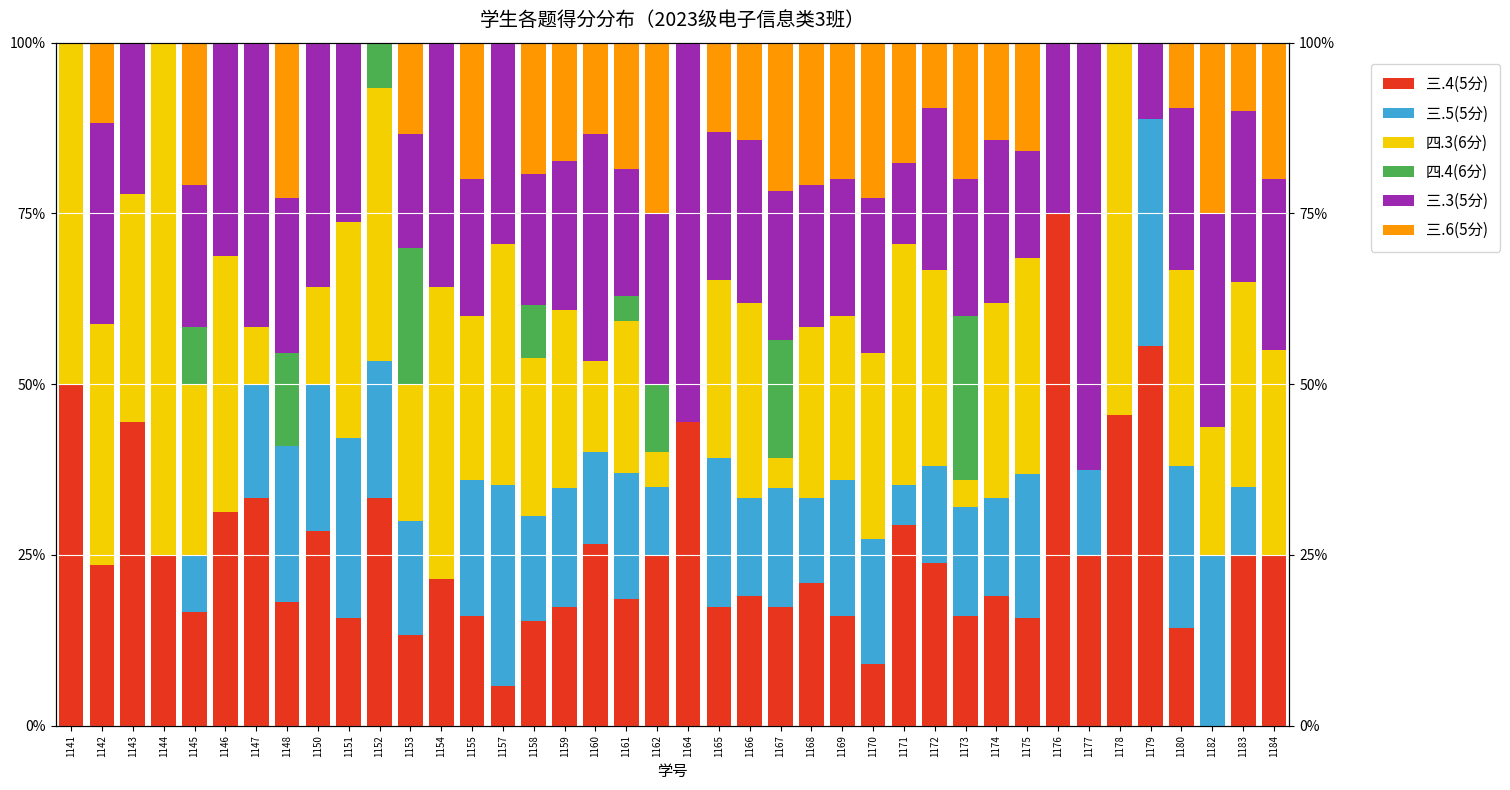

True or false: 三.5(5分) has a value of 21.6 at 1164.

False